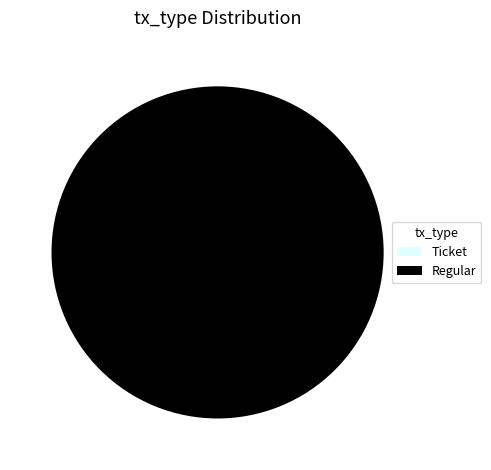

Which slice represents more than half of the pie?

Regular